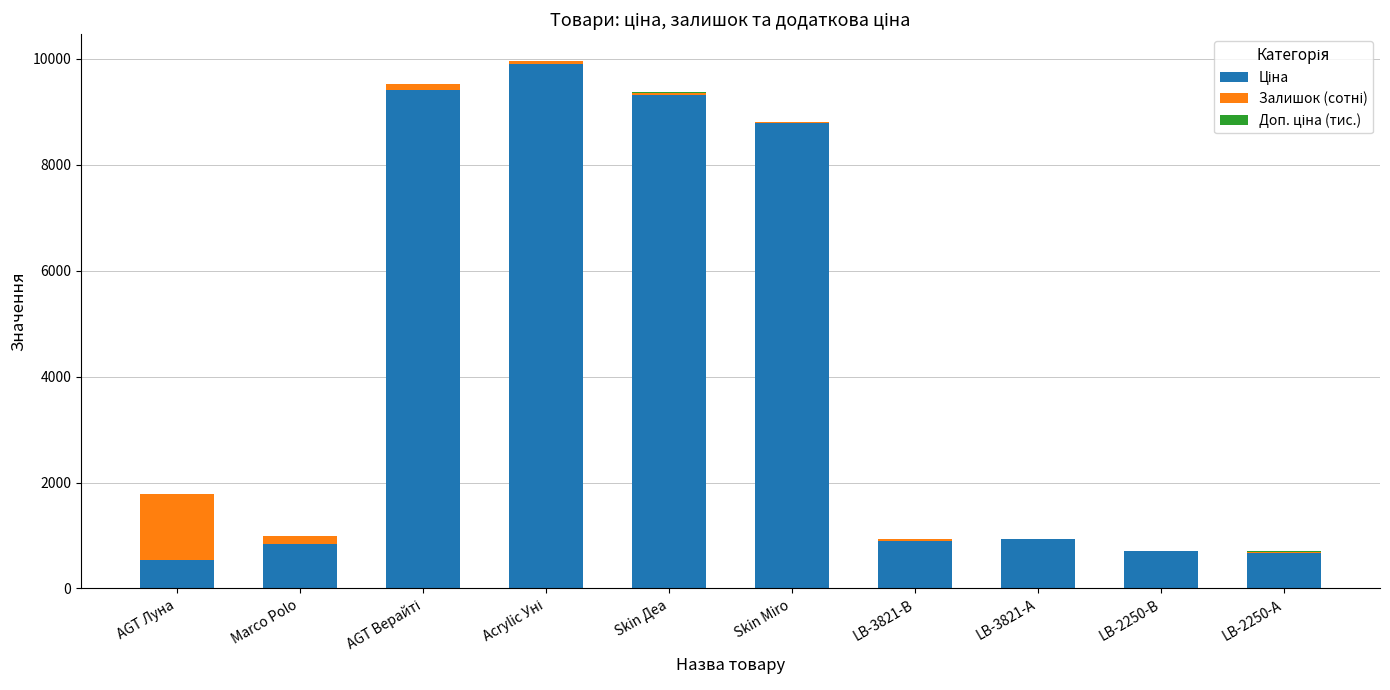

What is the difference between the Ціна values at Acrylic Уні and LB-2250-В?

9208.1